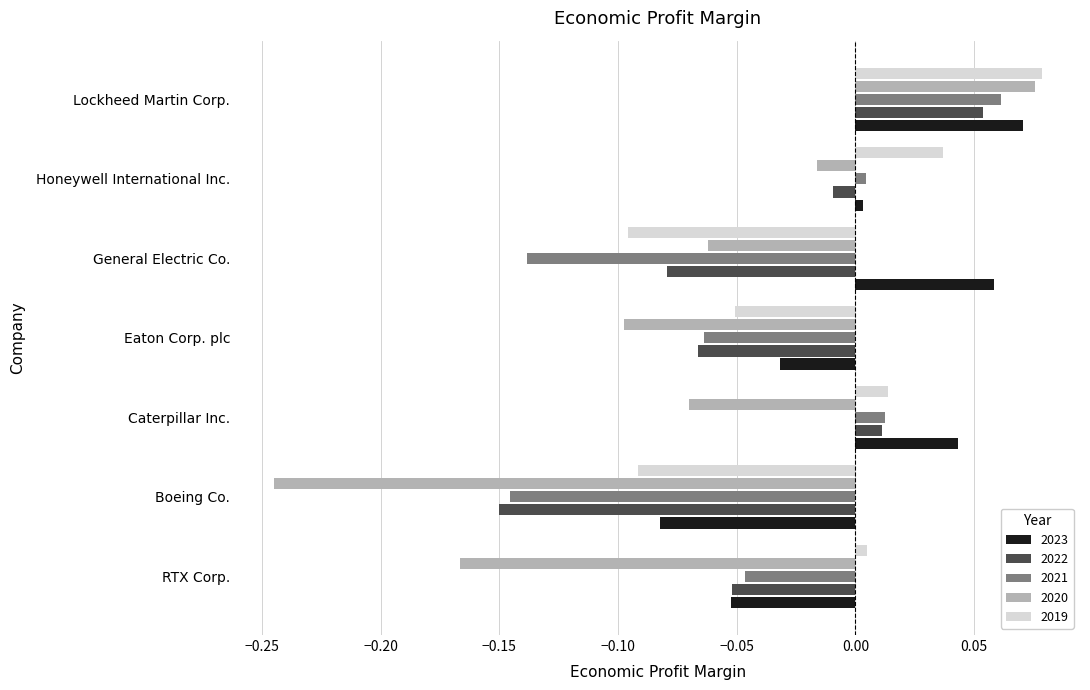

The value of 2023 at RTX Corp. is -0.1. True or false?

True